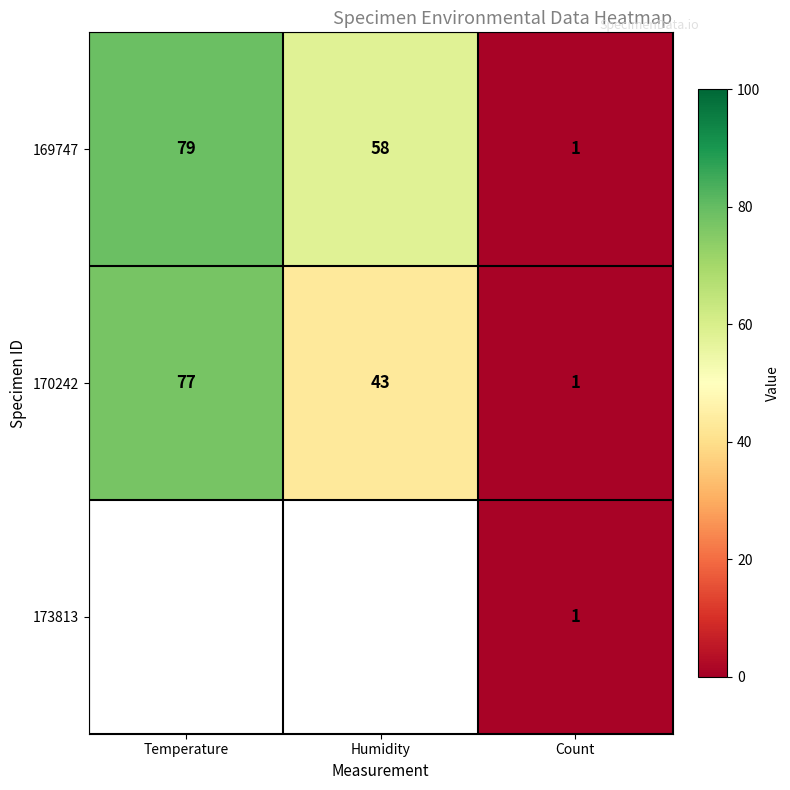

Where does the 169747 series first go above 58?

Temperature